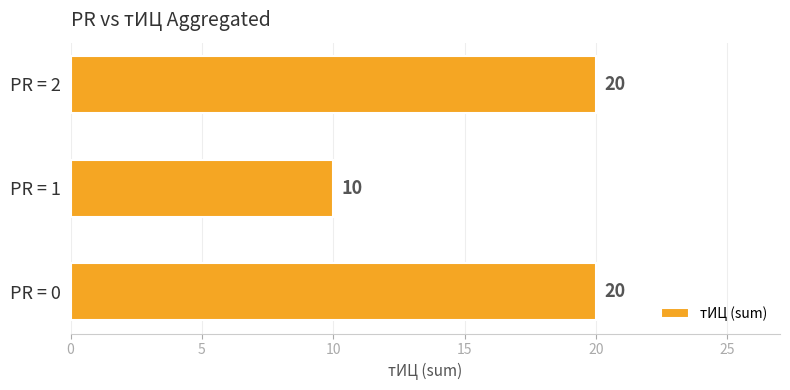

What is the maximum value shown in the chart?

20